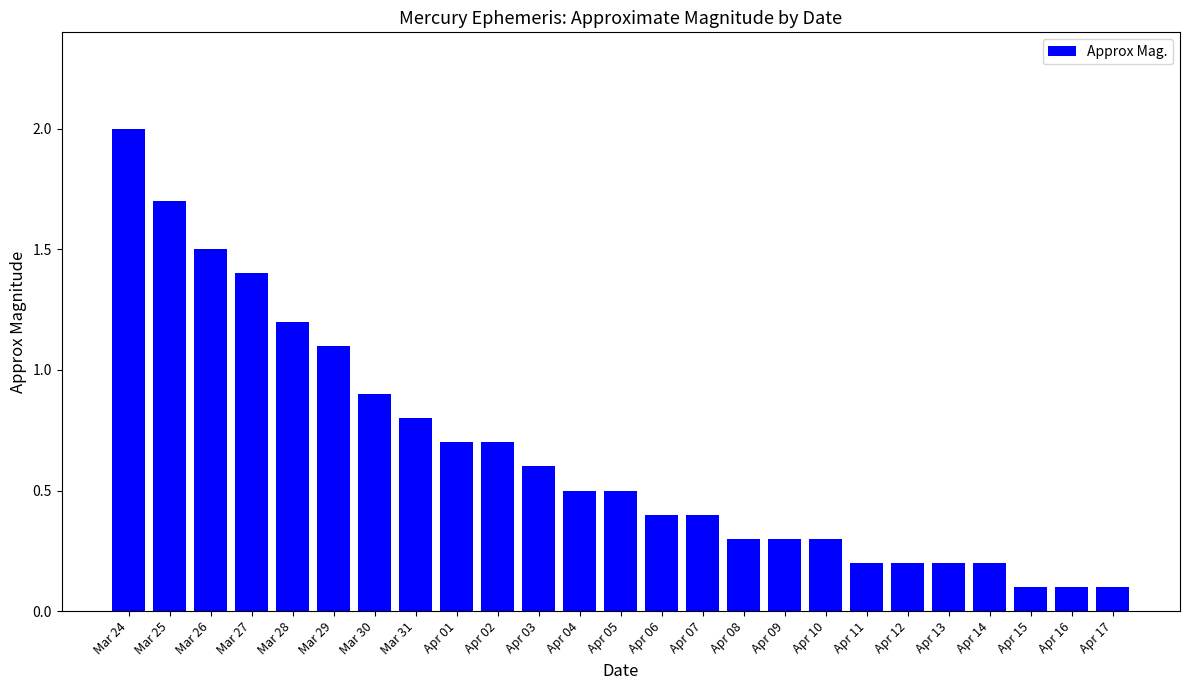

What is the sum of the values at Apr 10 and Apr 15?

0.4